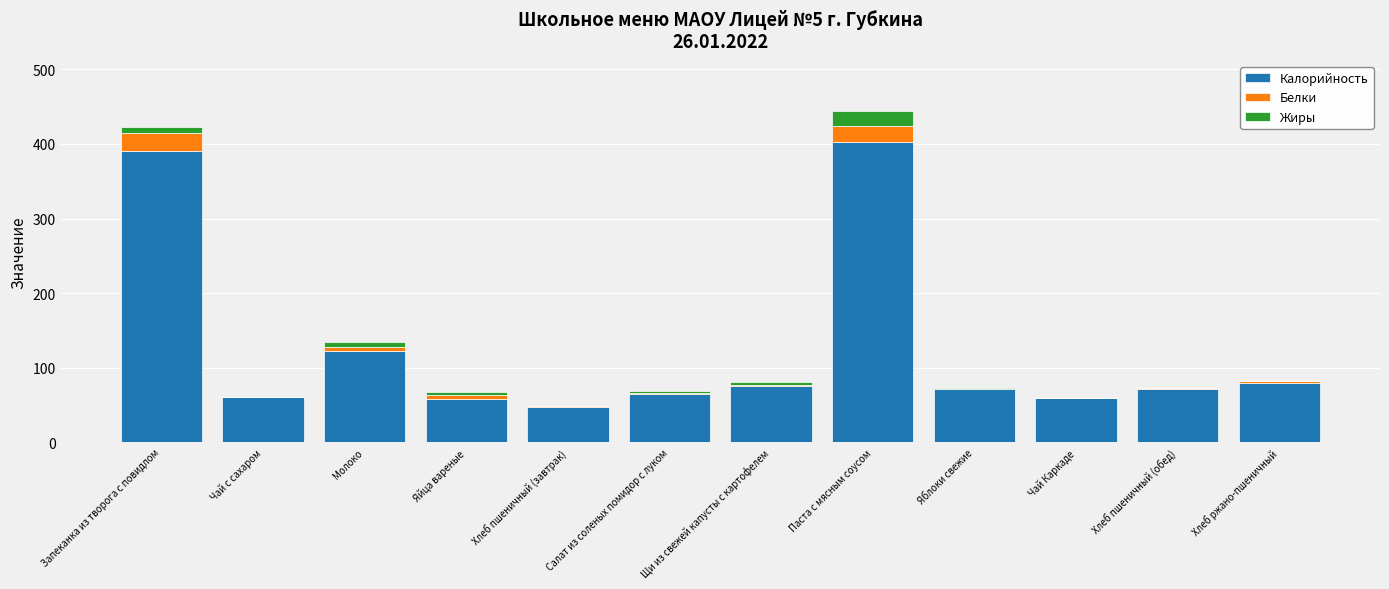

At which label does Калорийность reach its peak?

Паста с мясным соусом